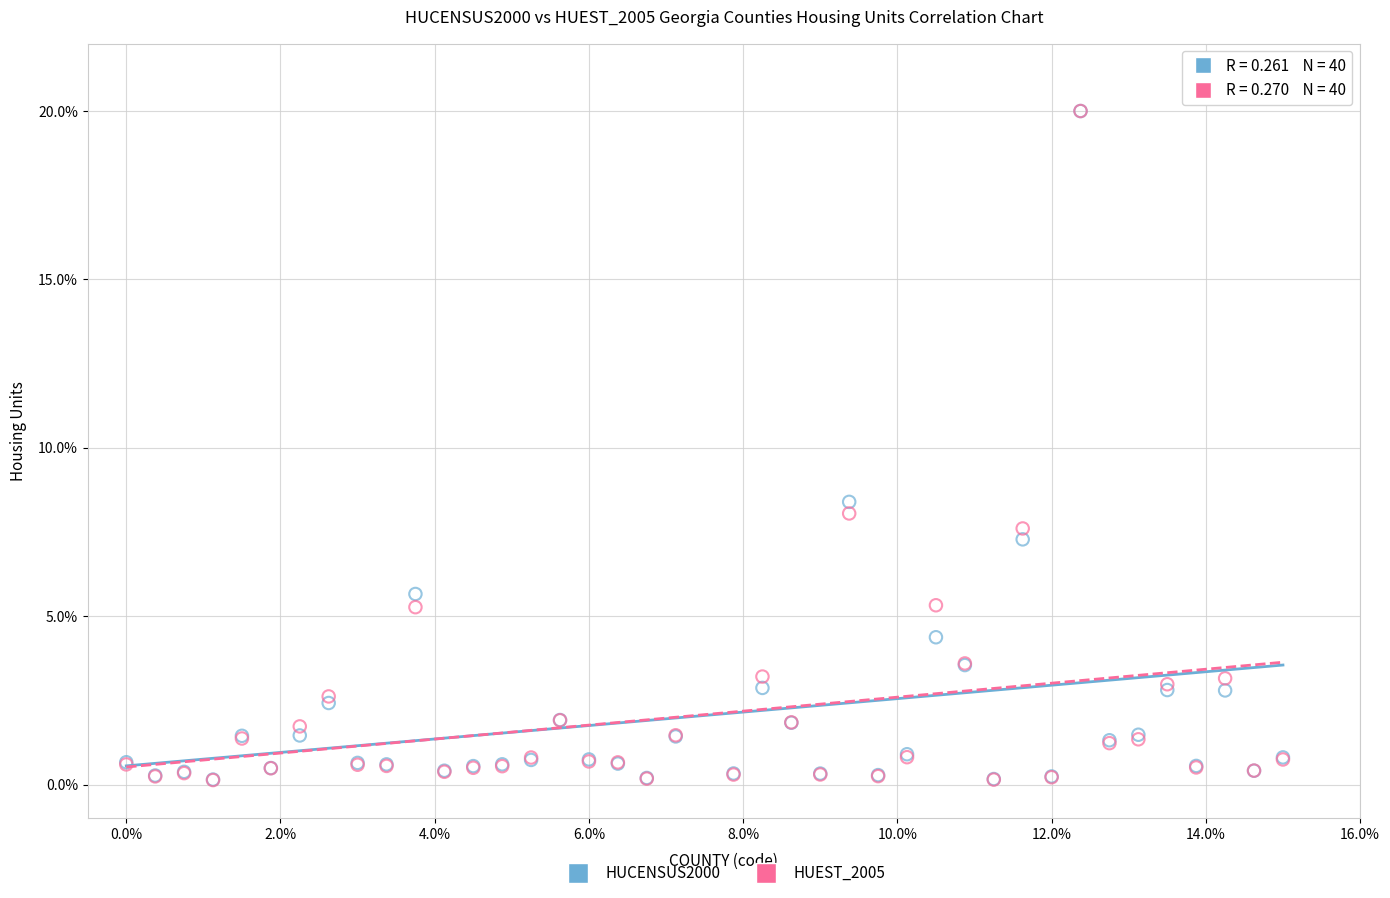

Across all series, what Y value is closest to 10?

8.4